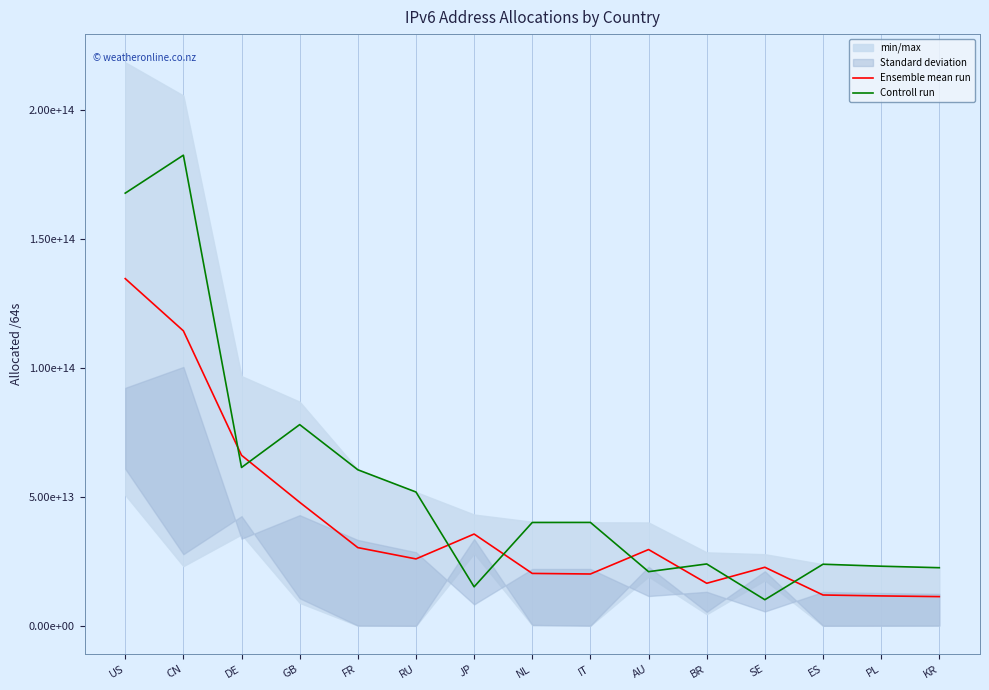

What is the sum of all Ensemble mean run values?

598675198476556.5